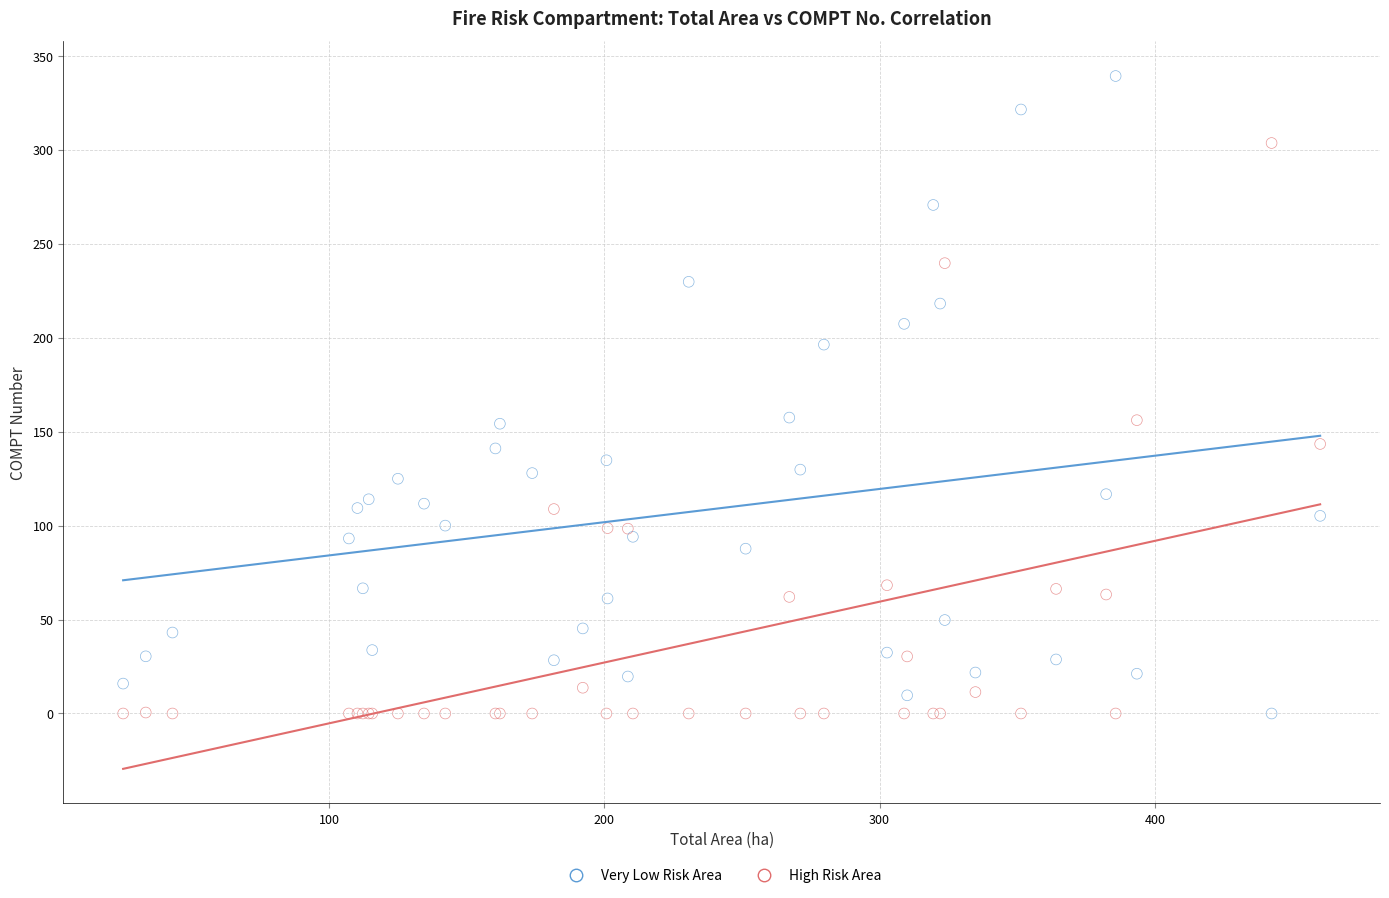

Which series has the largest Y range (max minus min)?

Very Low Risk Area